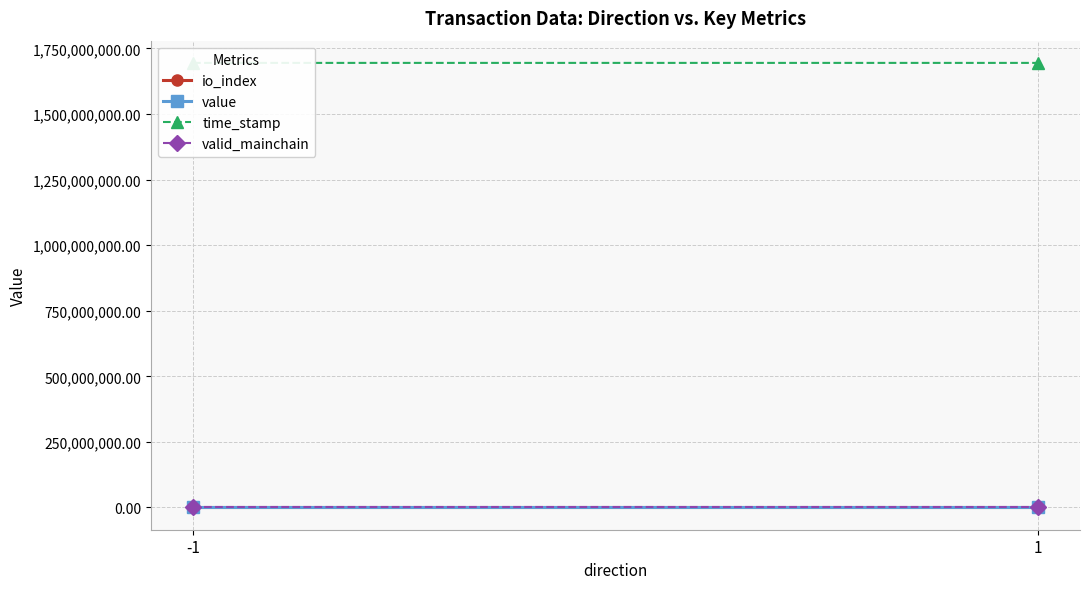

How many lines are shown in the chart?

4